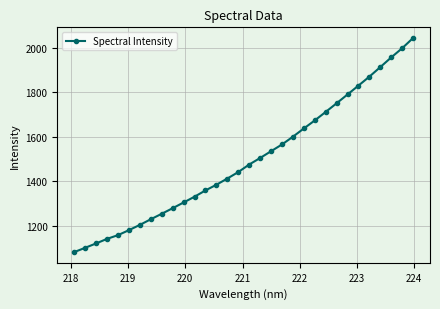

True or false: there are more than 2 points higher than both neighbors.

False